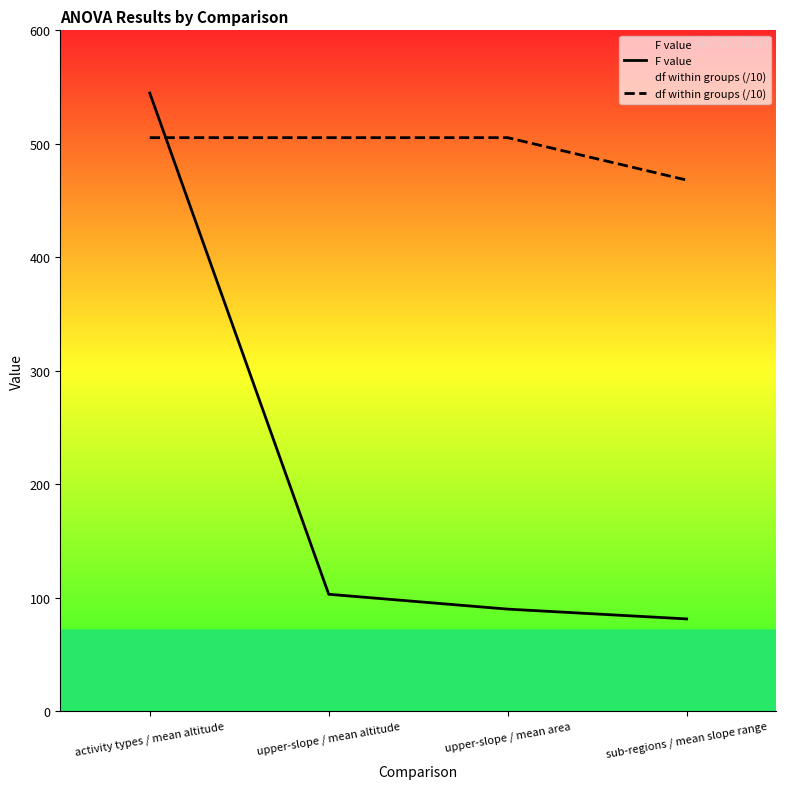

Is the value of df within groups (/10) at upper-slope / mean altitude greater than the value of F value at activity types / mean altitude?

No